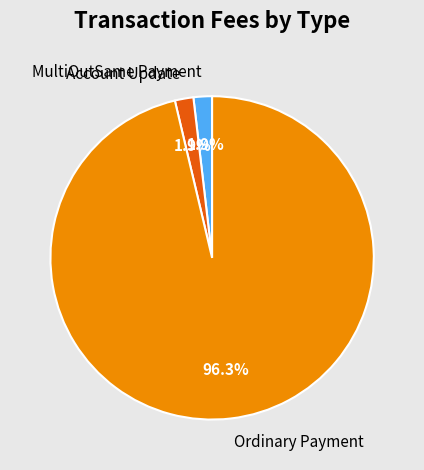

To the nearest percent, what is the combined percentage of Account Update and Ordinary Payment?

98%